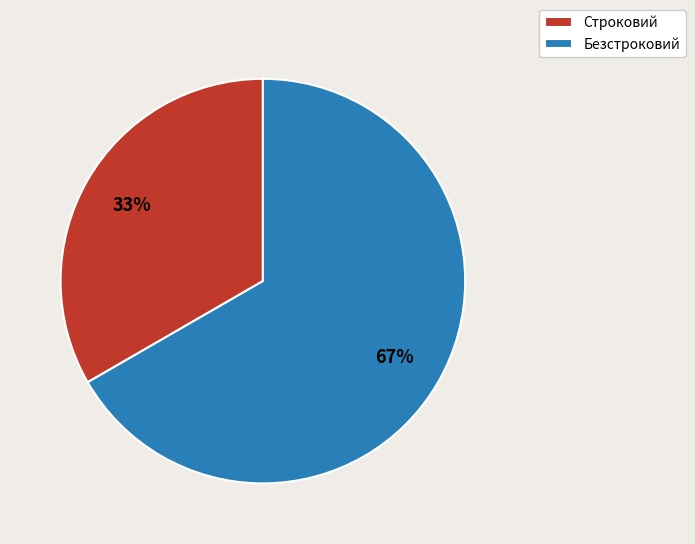

To the nearest percent, what is the average slice percentage?

50%